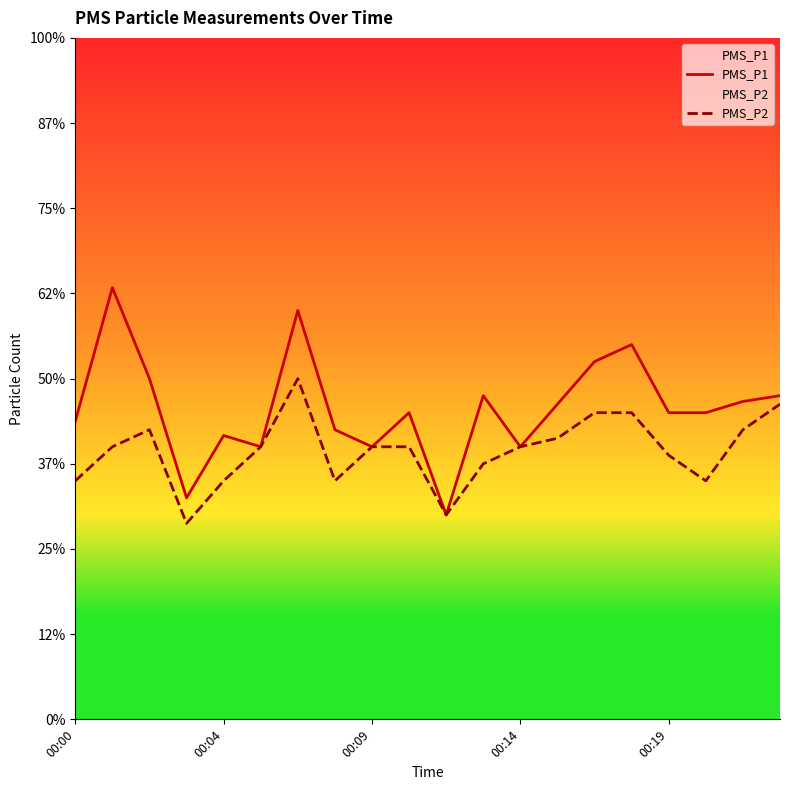

True or false: PMS_P1 and PMS_P2 cross at least once.

False